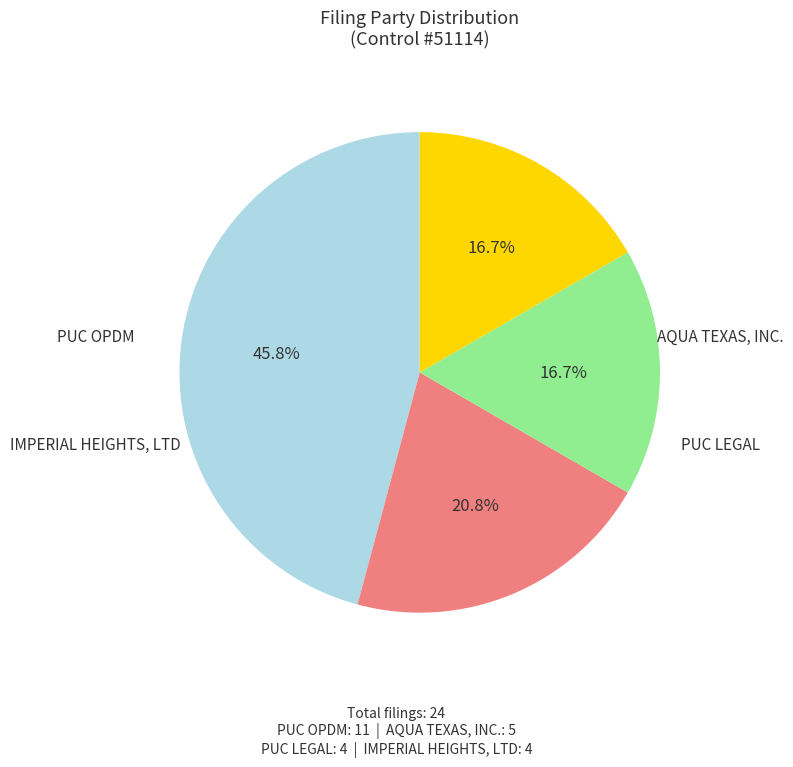

Count the number of slices in the pie.

4